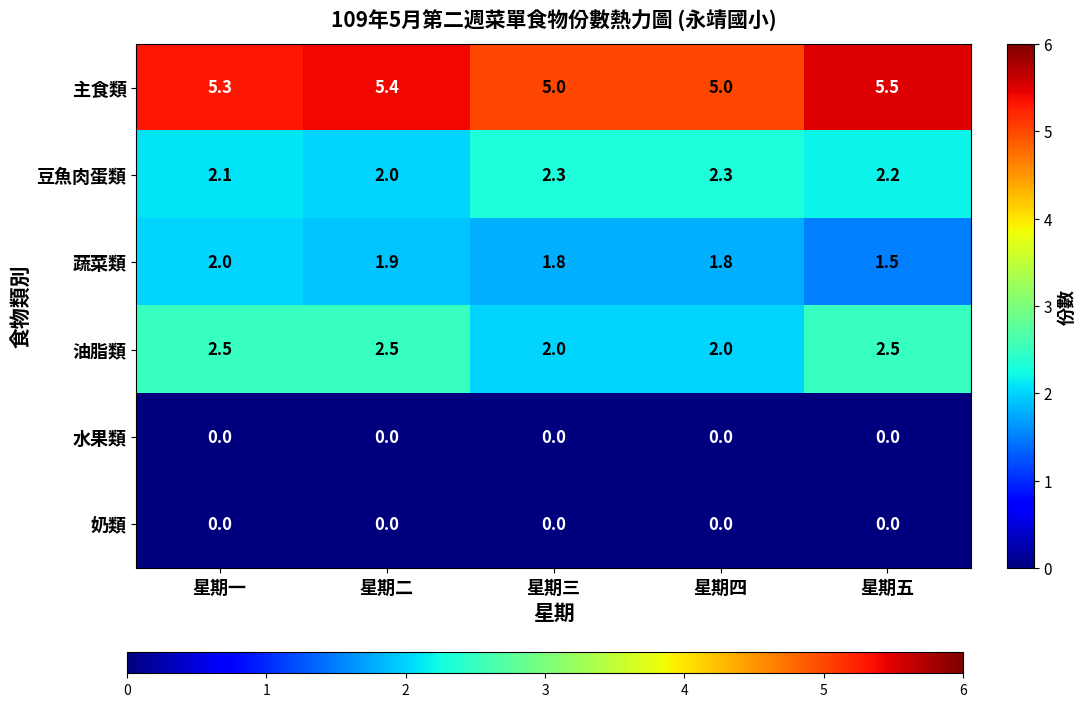

What is the spread (max minus min) of values at 星期二?

5.4